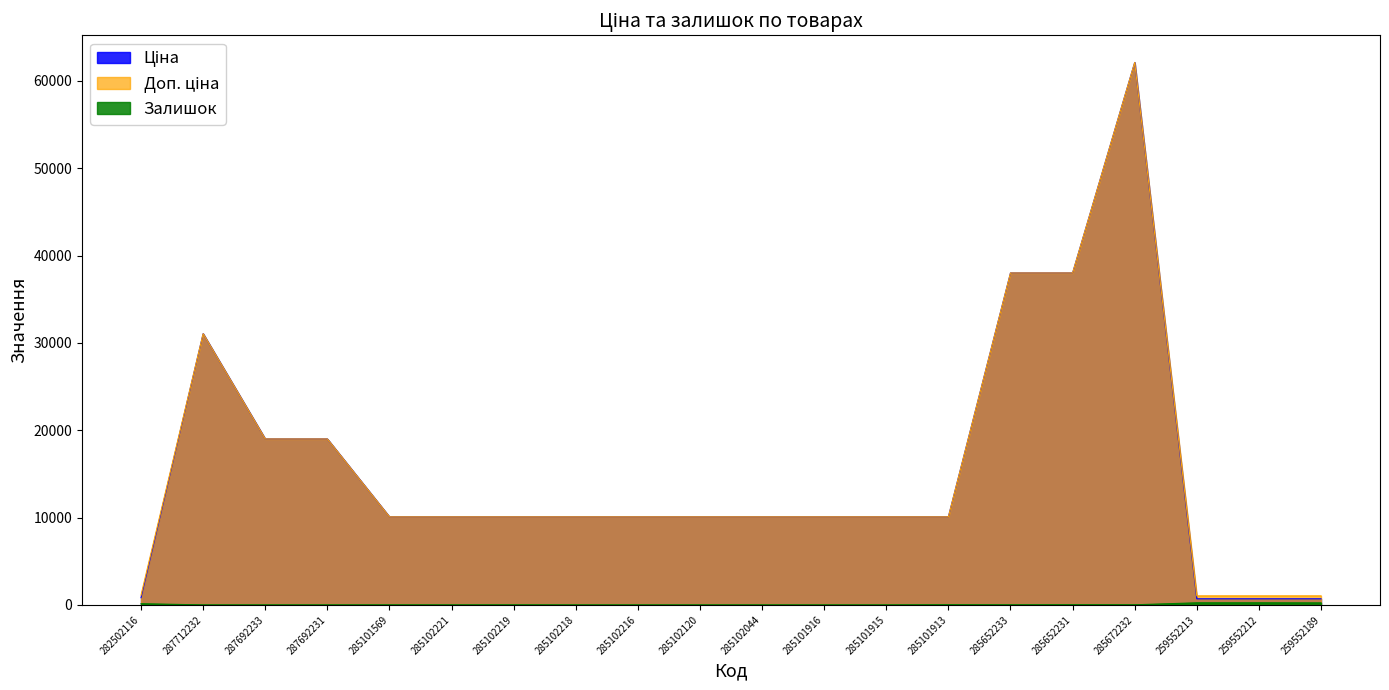

What is the label of the 9th point from the left?

285102216